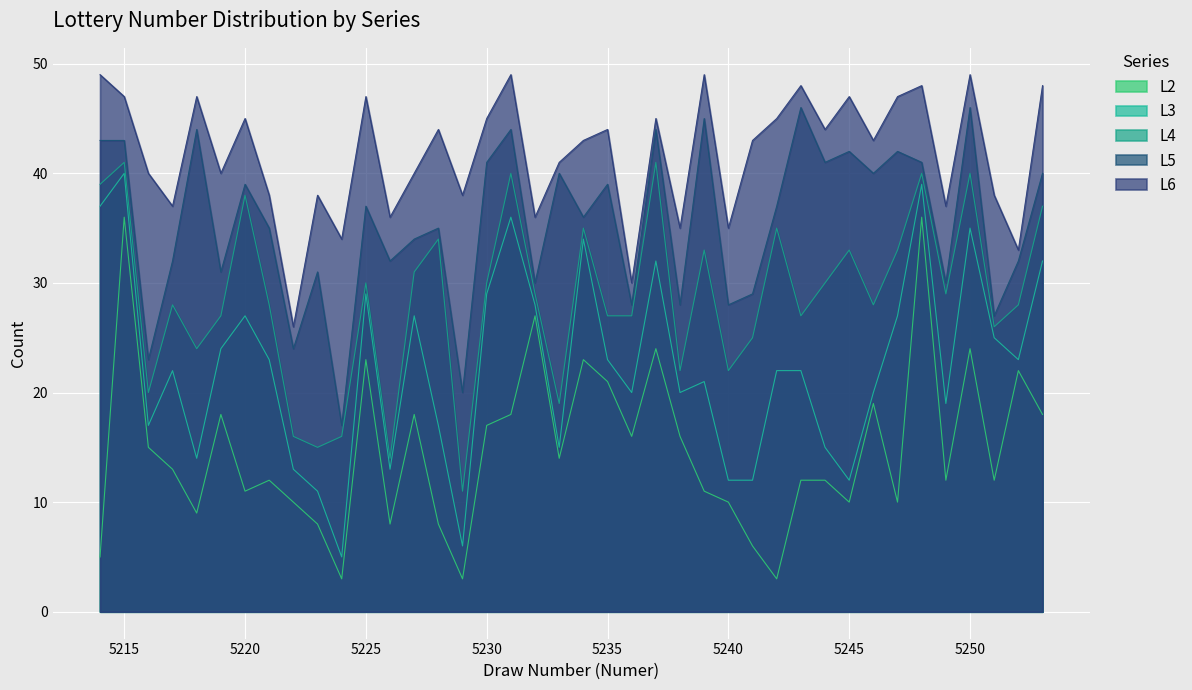

Rank the series by their average value, from lowest to highest.

L2, L3, L4, L5, L6